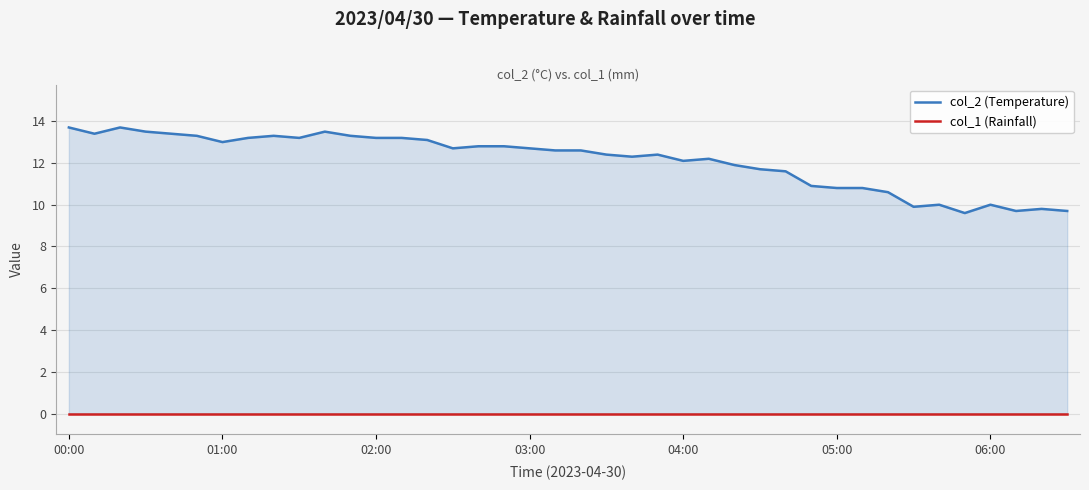

Count the number of data series in this chart.

2